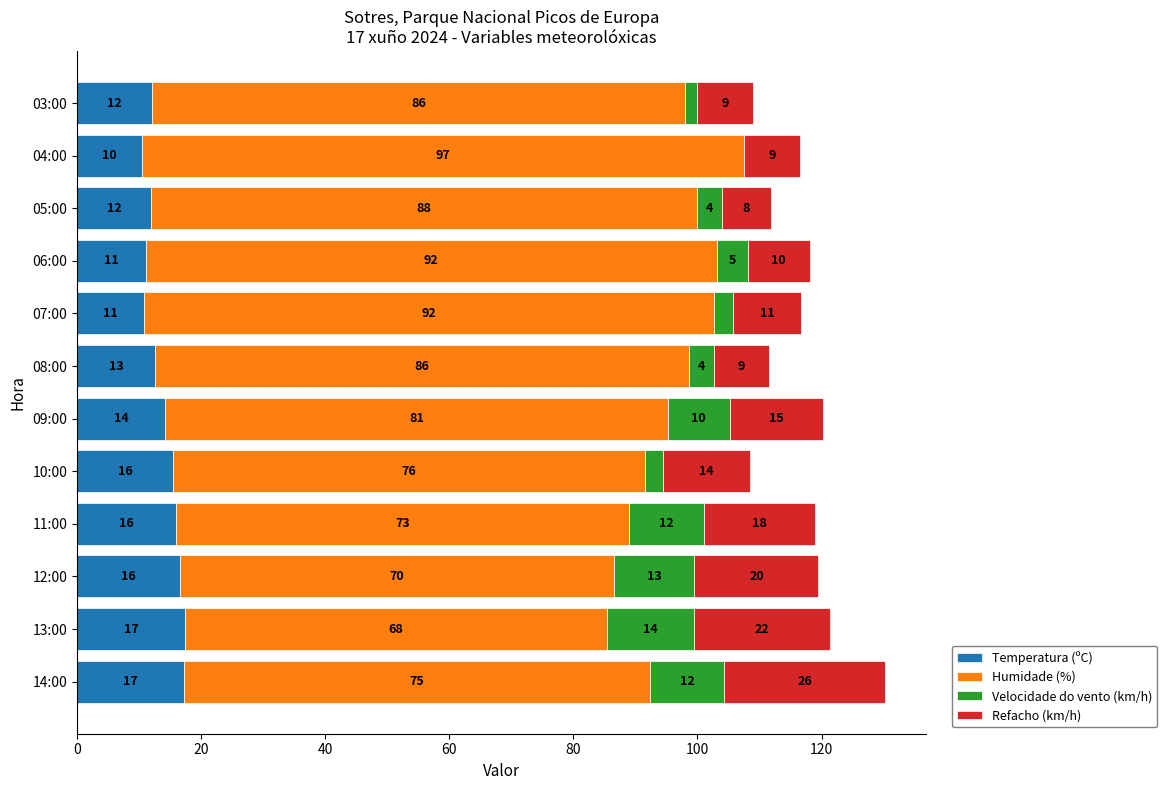

What is the total value across all series at 03:00?

109.0